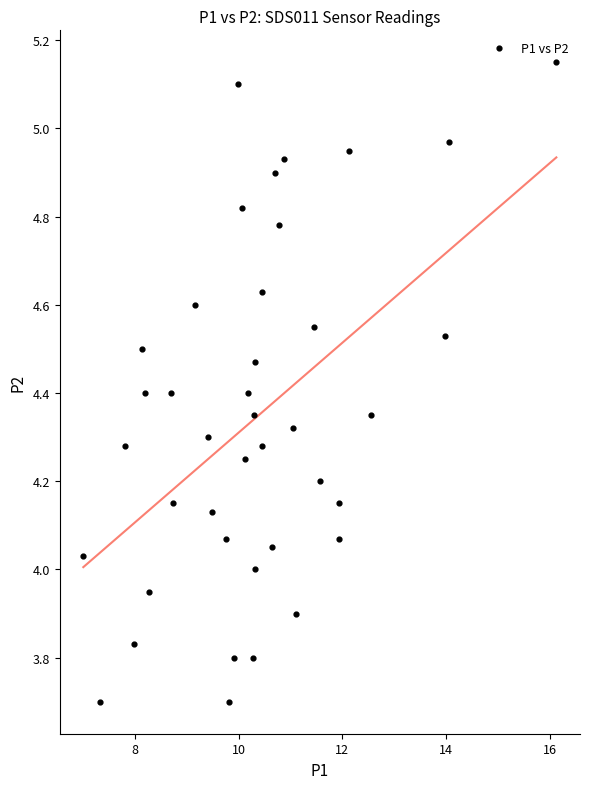

What is the range of X values (max minus min)?

9.1